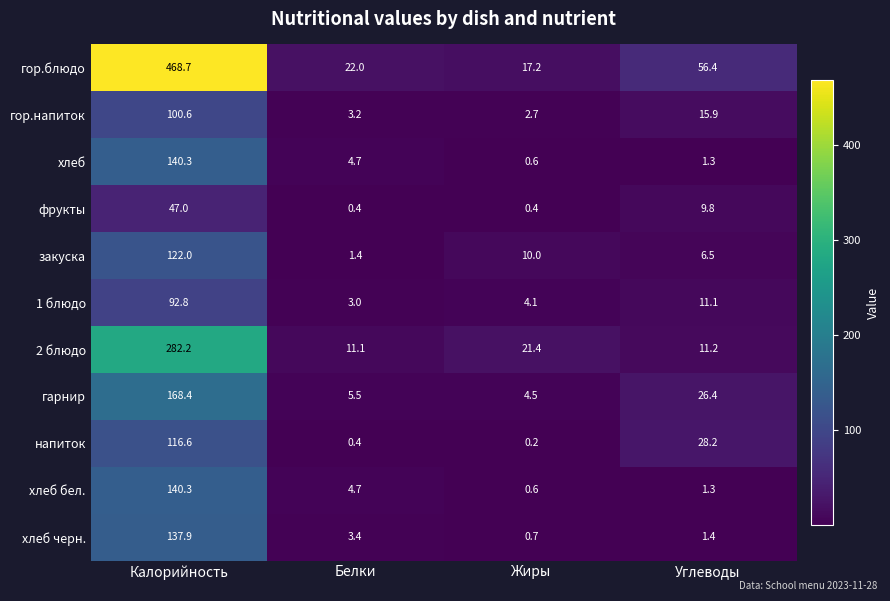

The хлеб черн. series shows 1.4 at Белки. True or false?

False